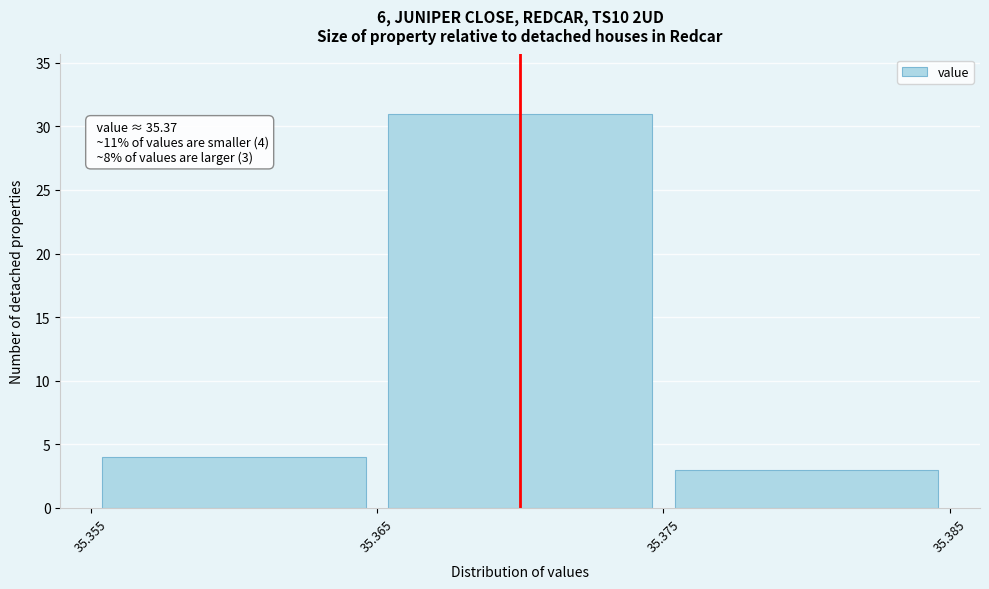

Which range on the x-axis has the tallest bar?

35.365 to 35.375